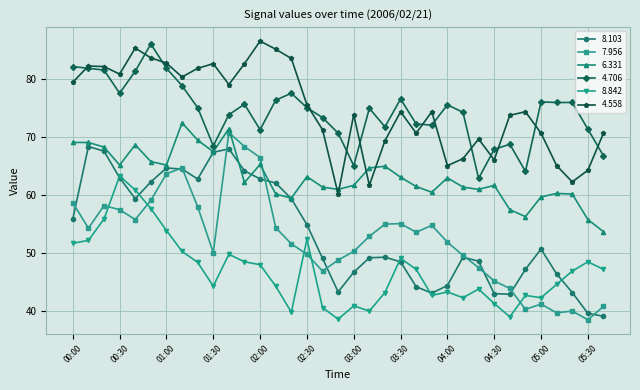

What is the highest value of the 7.956 series?

70.8